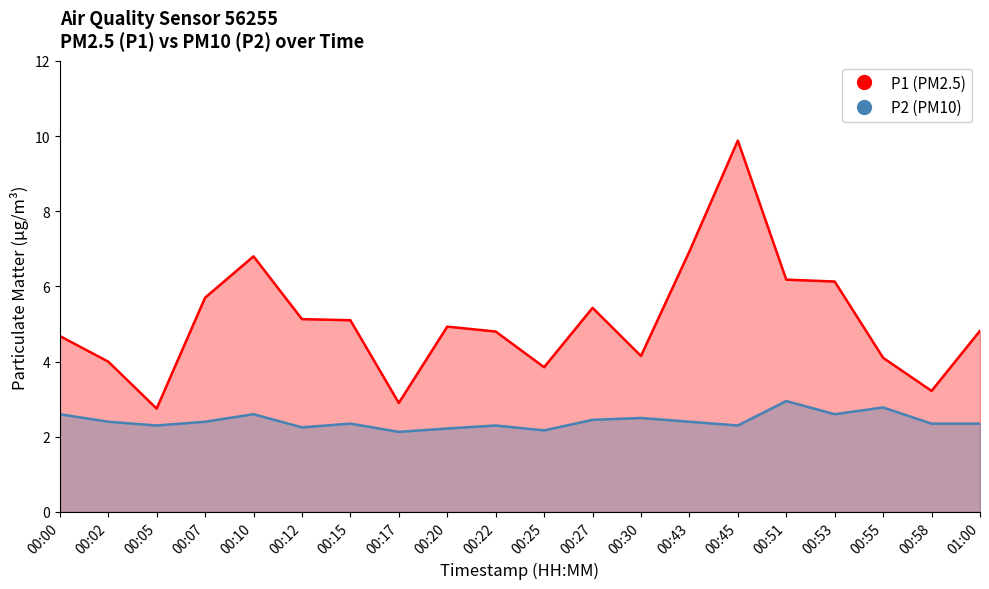

What is the minimum value for P2 (PM10)?

2.1